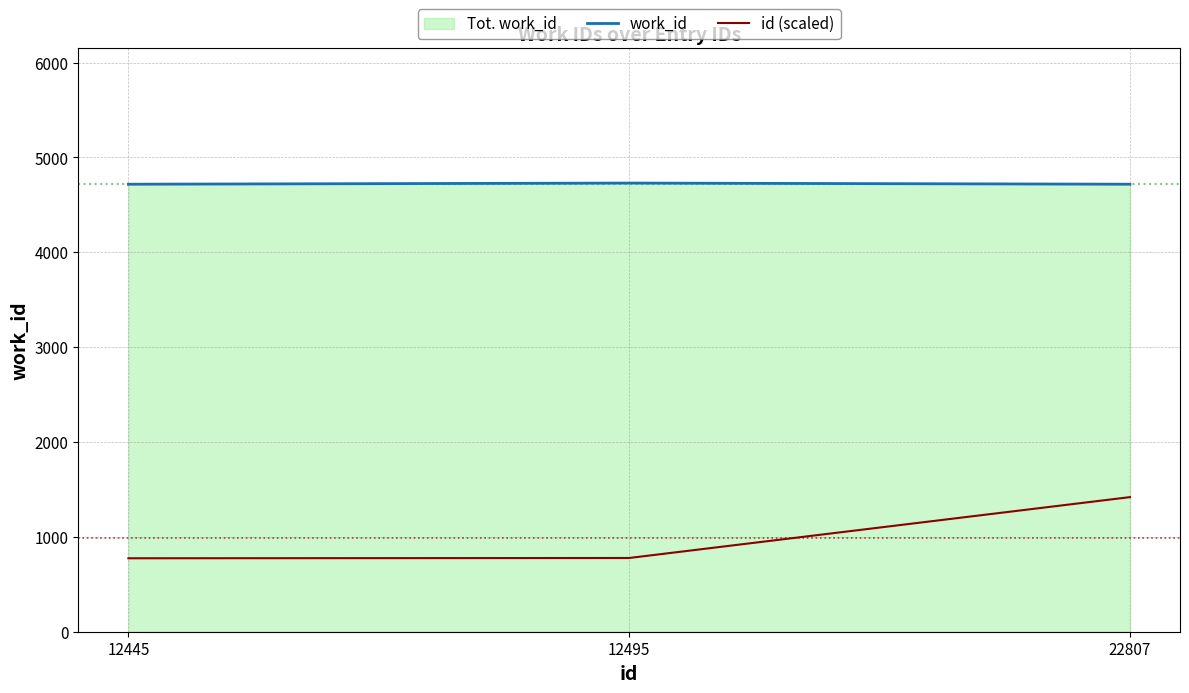

Where is work_id nearest to the value 4724?

12445